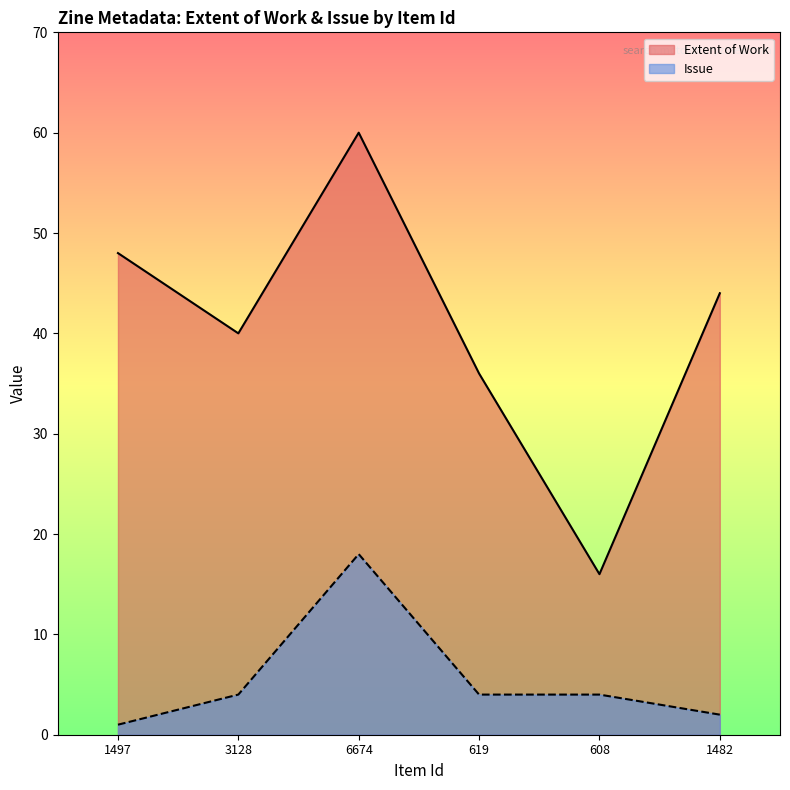

Reading left to right, list all the values displayed in this chart.

Extent of Work: 1497=48	3128=40	6674=60	619=36	608=16	1482=44
Issue: 1497=1	3128=4	6674=18	619=4	608=4	1482=2